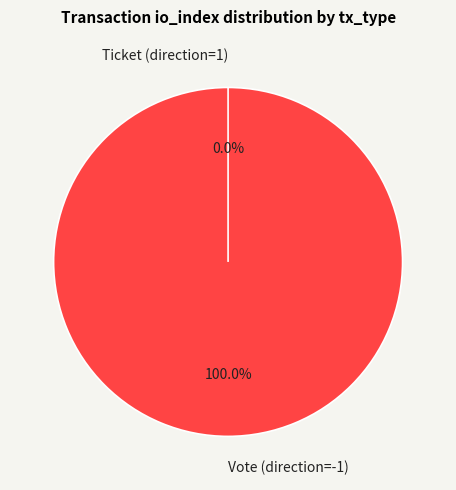

True or false: Ticket (direction=1) accounts for 12% of the total.

False